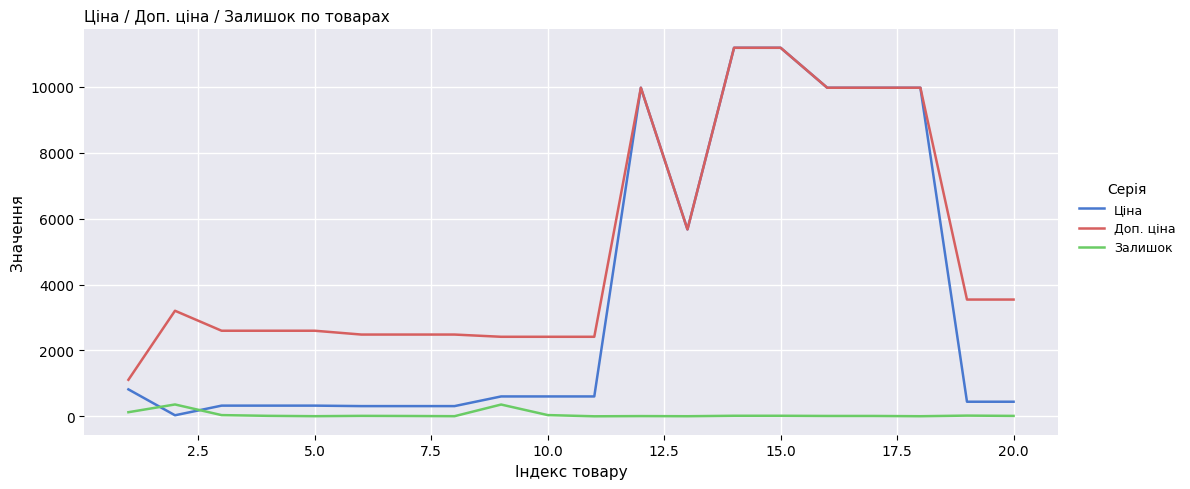

What is the difference between the maximum and second lowest values in the Доп. ціна series?

8773.3